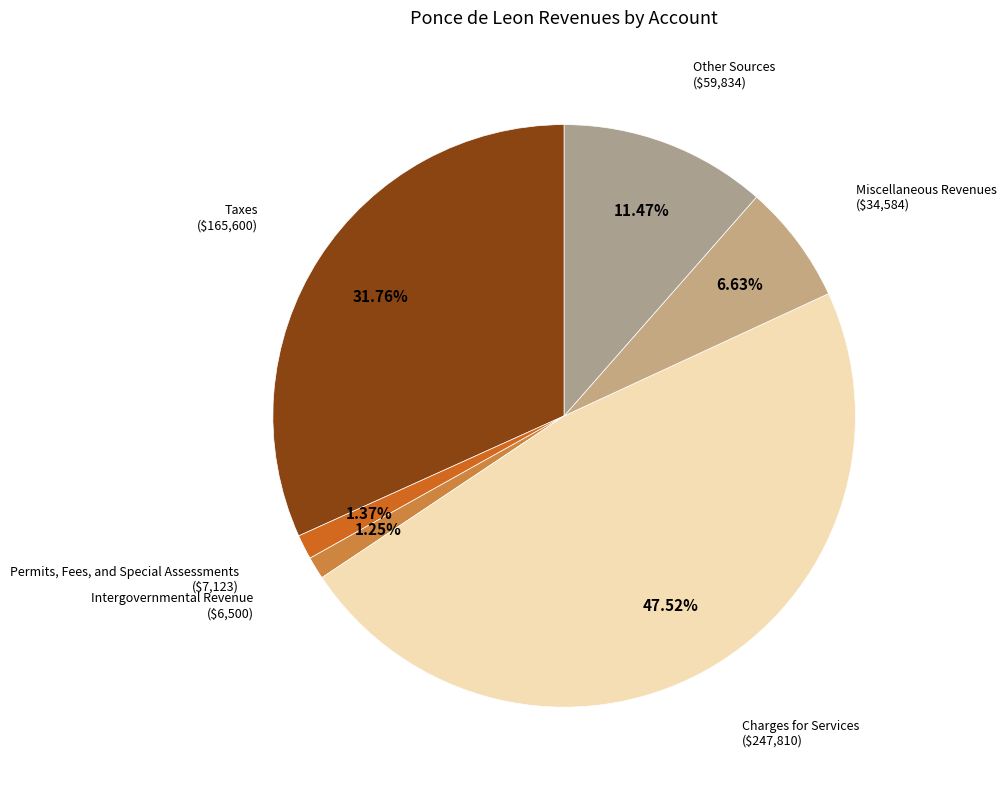

How many segments does this pie chart have?

6